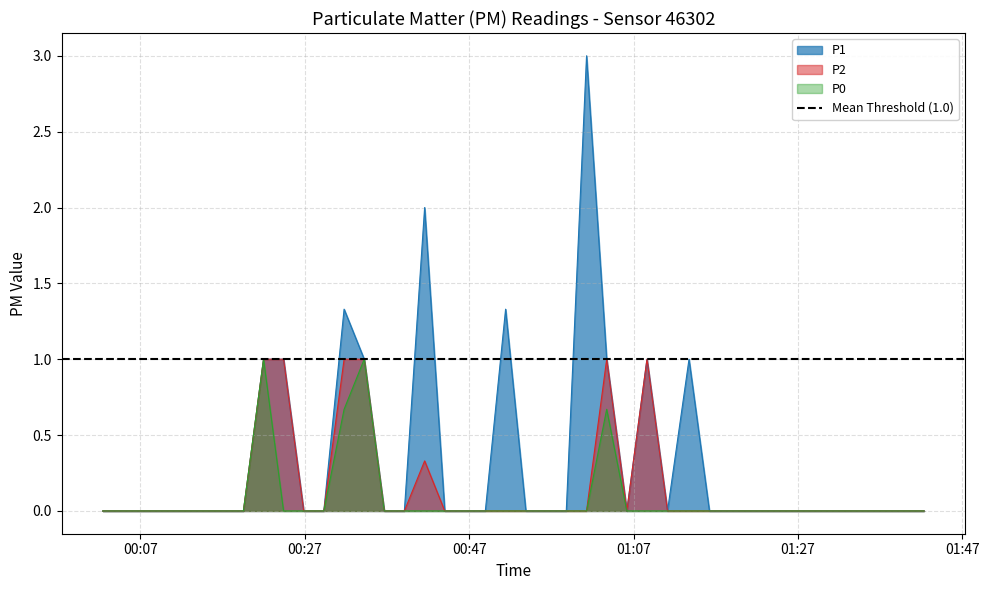

What is the sum of all P0 values?

3.3